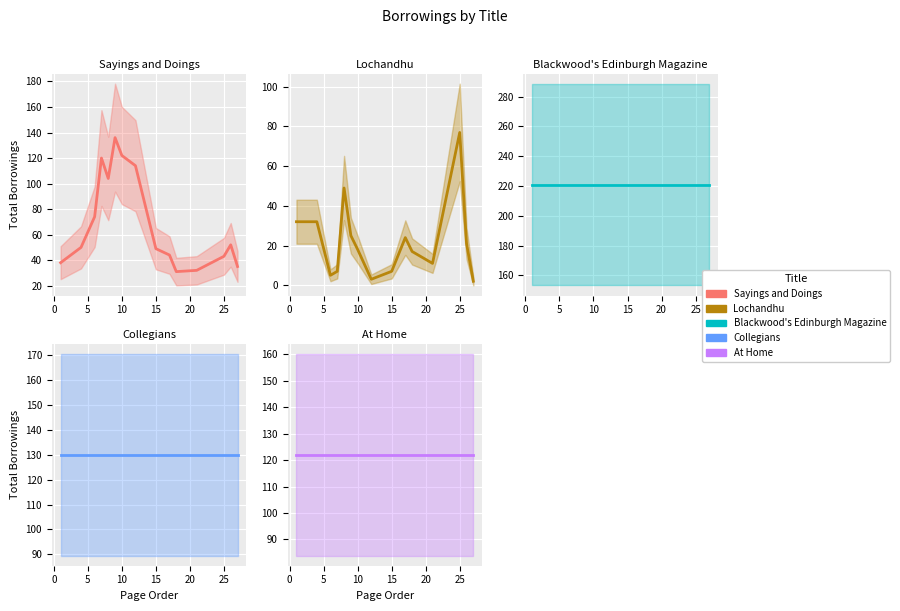

Which series has the largest range (max minus min)?

Sayings and Doings